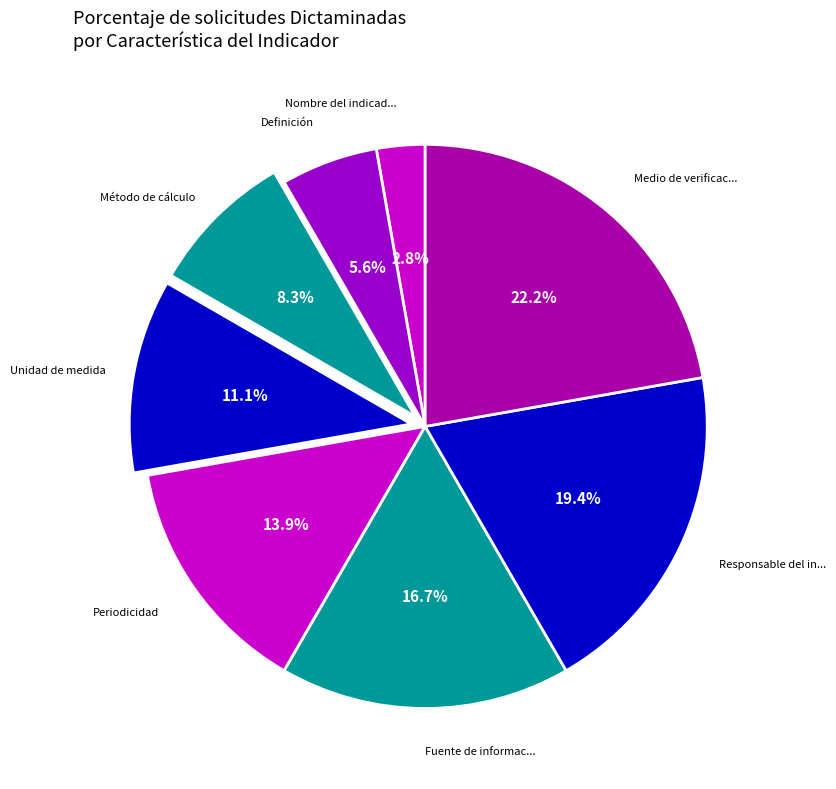

How many segments does this pie chart have?

8